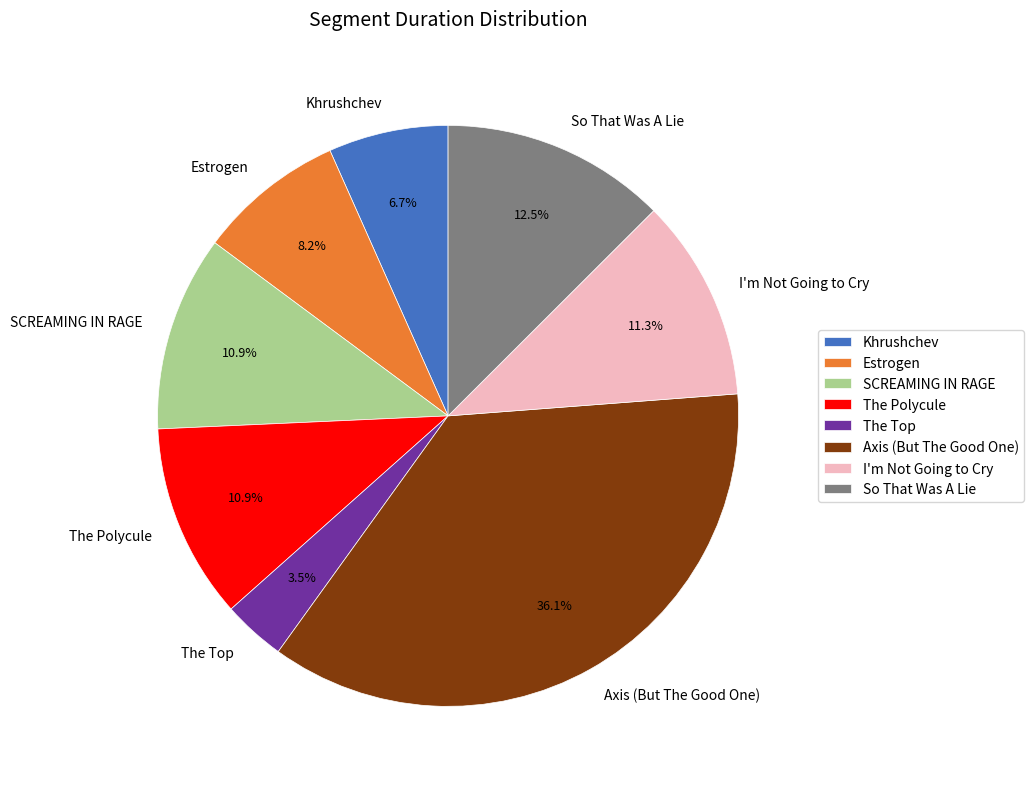

What percentage is NOT represented by SCREAMING IN RAGE?

89.1%